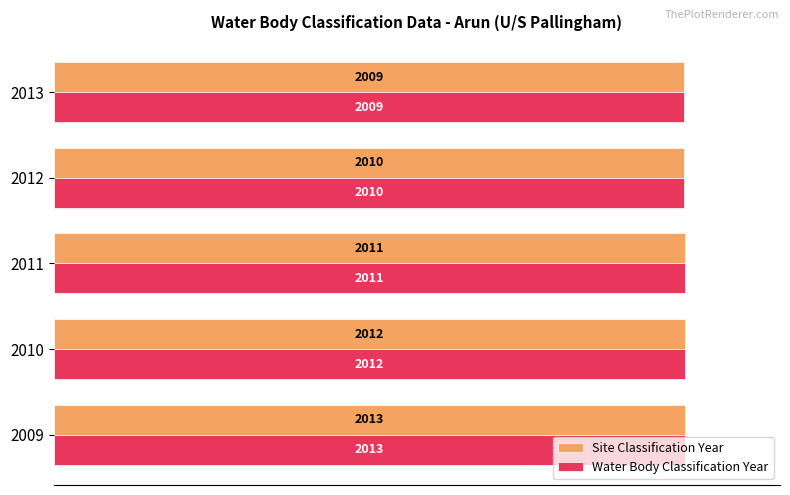

What are all the series names shown in the legend?

Site Classification Year, Water Body Classification Year